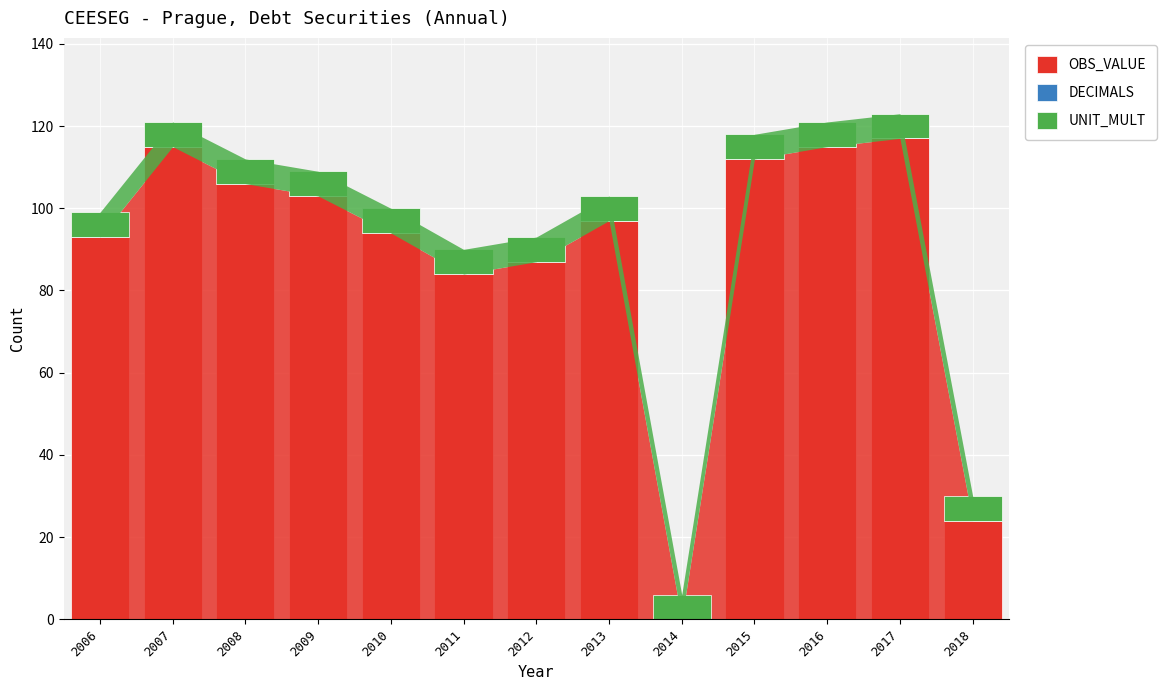

Reading right to left, what are the values for OBS_VALUE?

2018=24	2017=117	2016=115	2015=112	2014=0	2013=97	2012=87	2011=84	2010=94	2009=103	2008=106	2007=115	2006=93